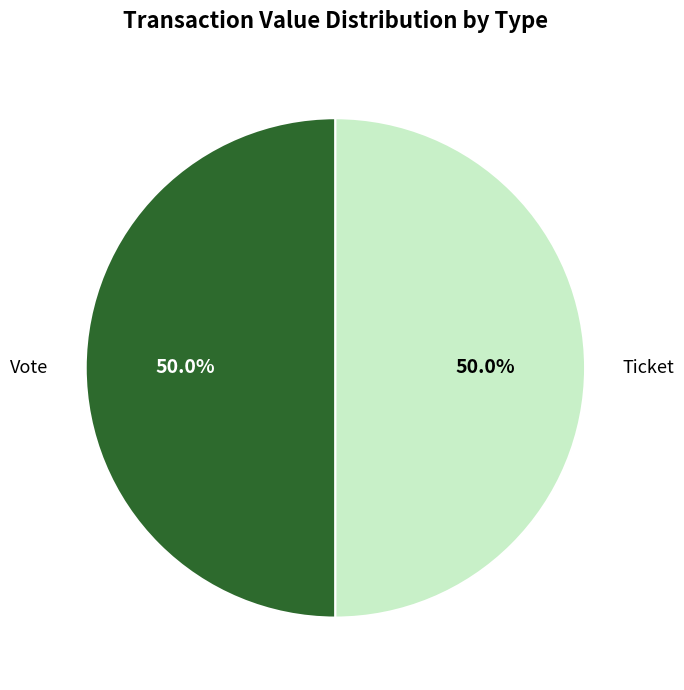

Is the sum of Ticket and Vote greater than half?

Yes